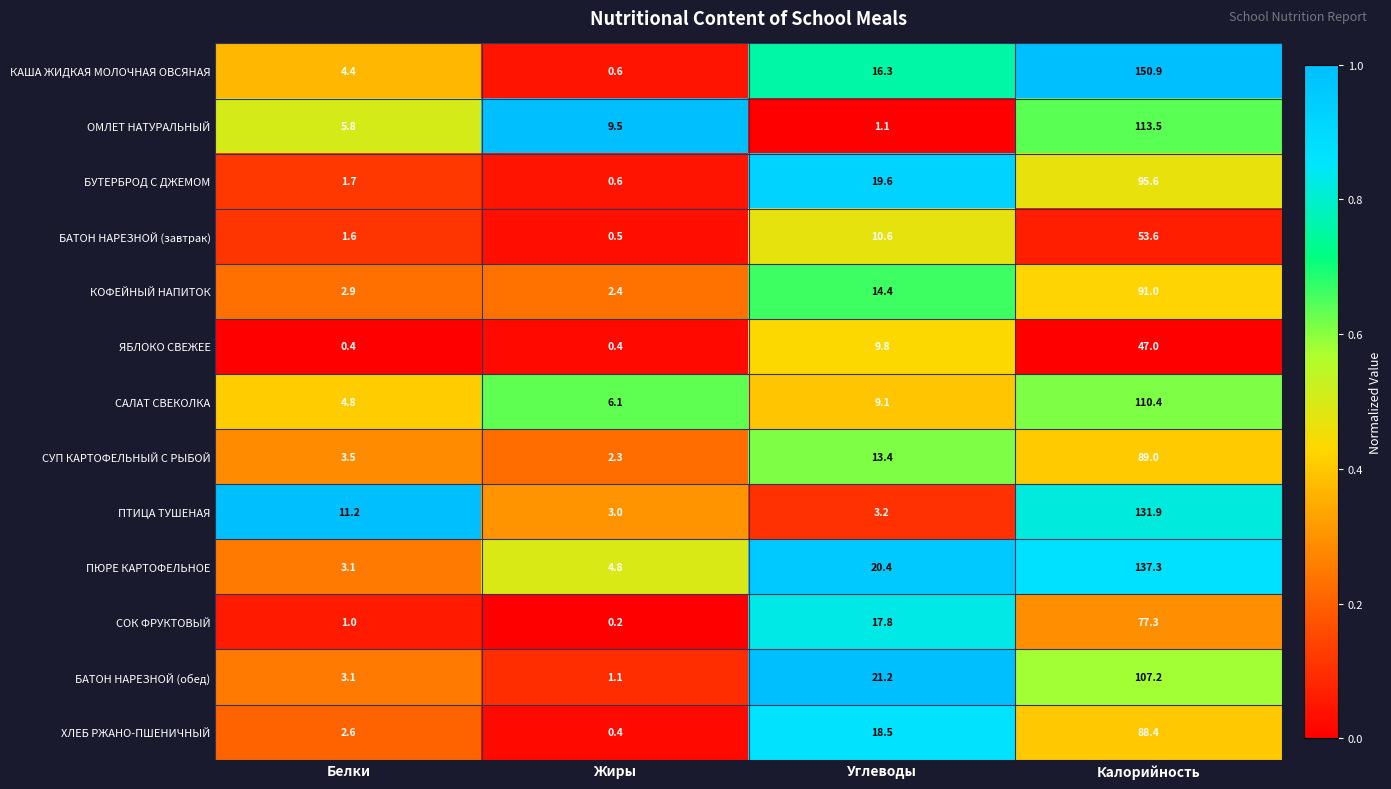

What is the highest value of the САЛАТ СВЕКОЛКА series?

110.4